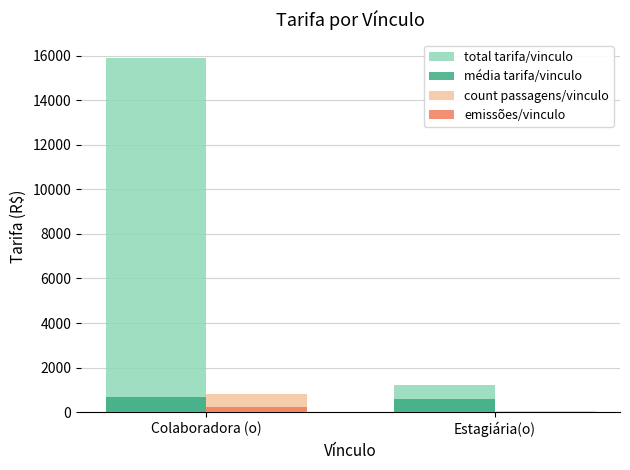

Which series changed the most between Colaboradora (o) and Estagiária(o)?

total tarifa/vinculo